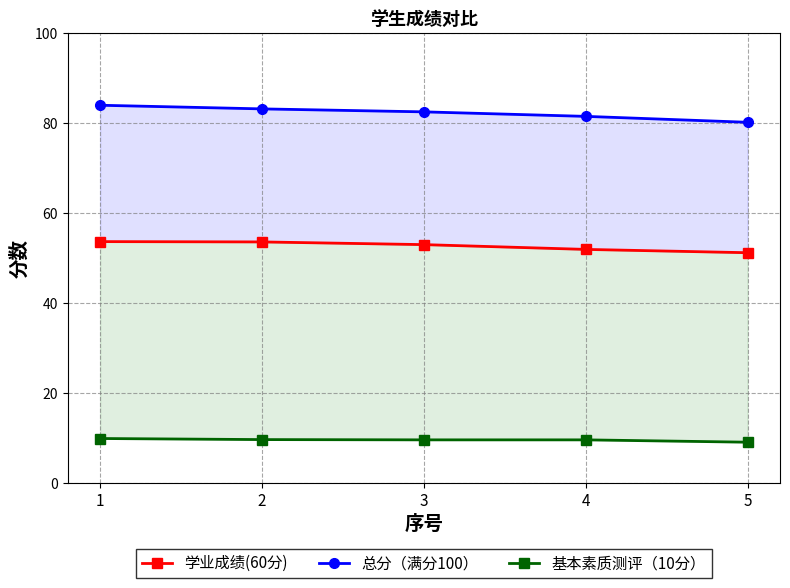

Which series has the largest range (max minus min)?

总分（满分100）